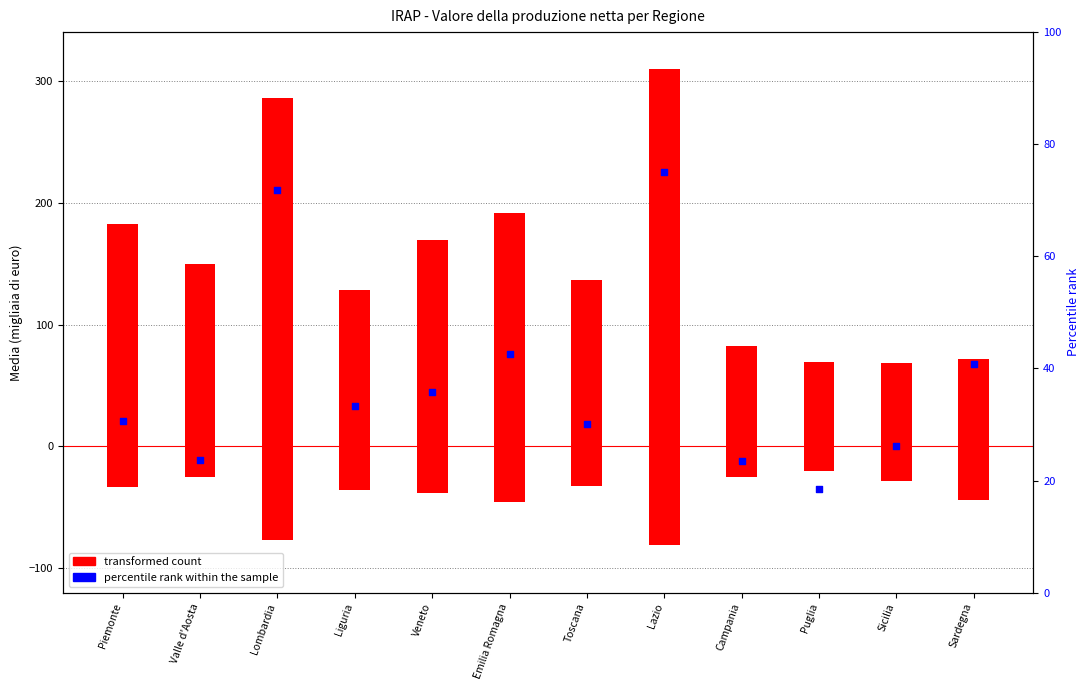

What is the total value across all series at Piemonte?

180.5